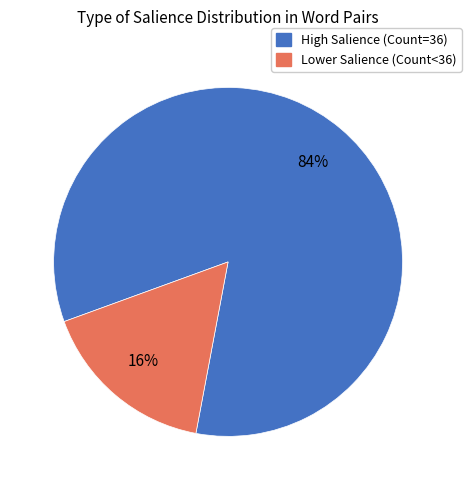

To the nearest percent, what is the average slice percentage?

50%